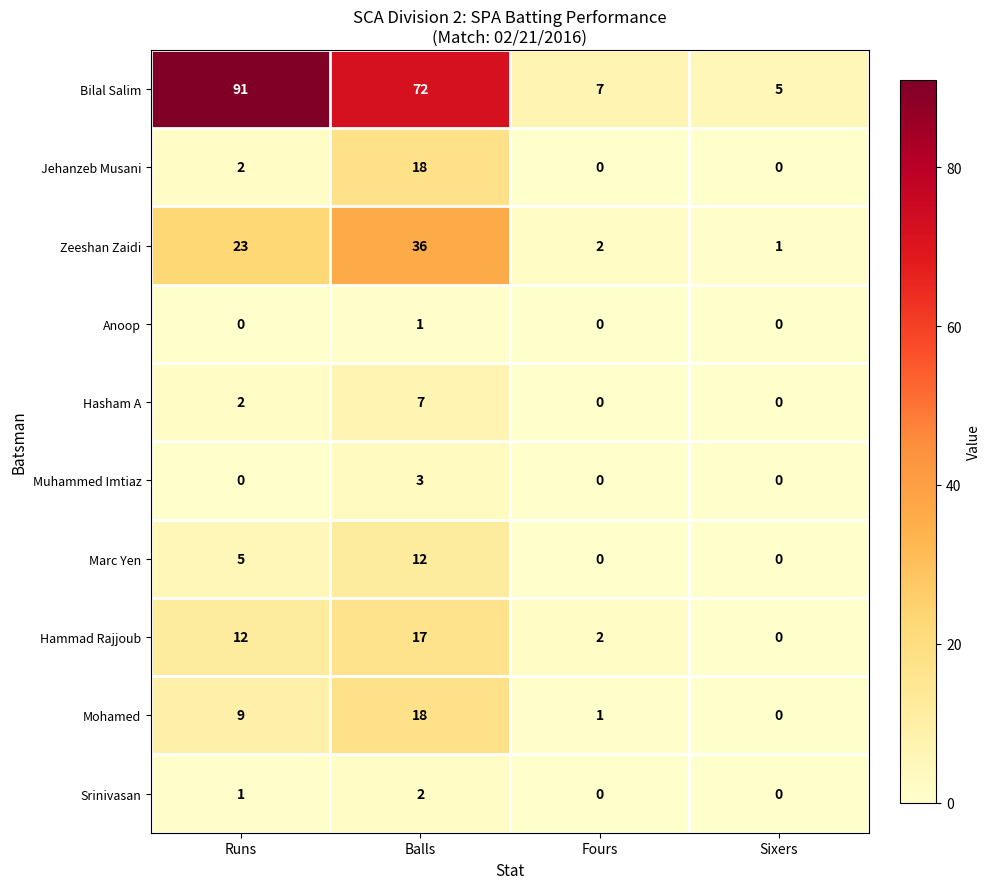

What is the average value of the Marc Yen series?

4